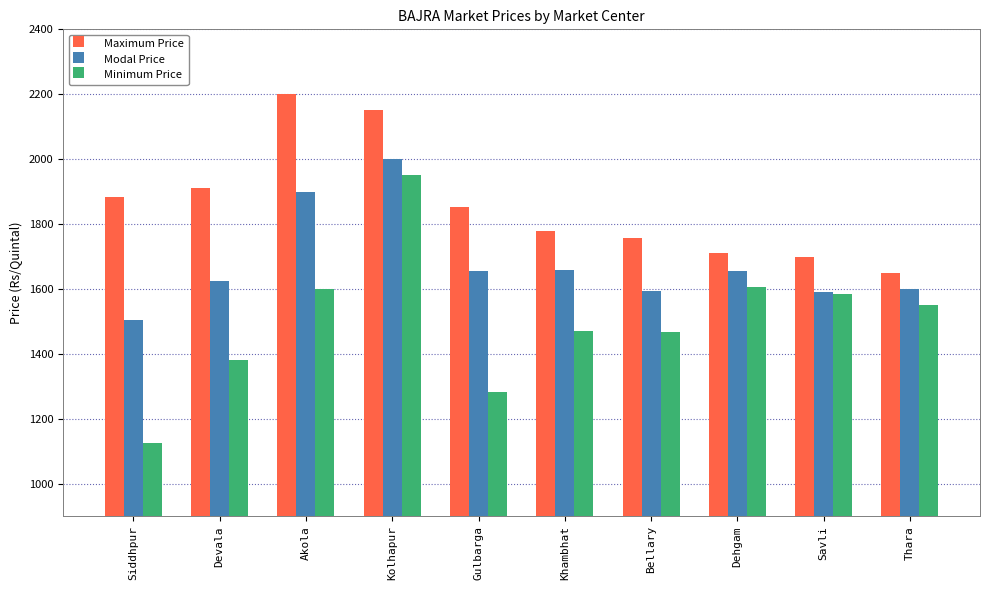

Are the bars horizontal?

No